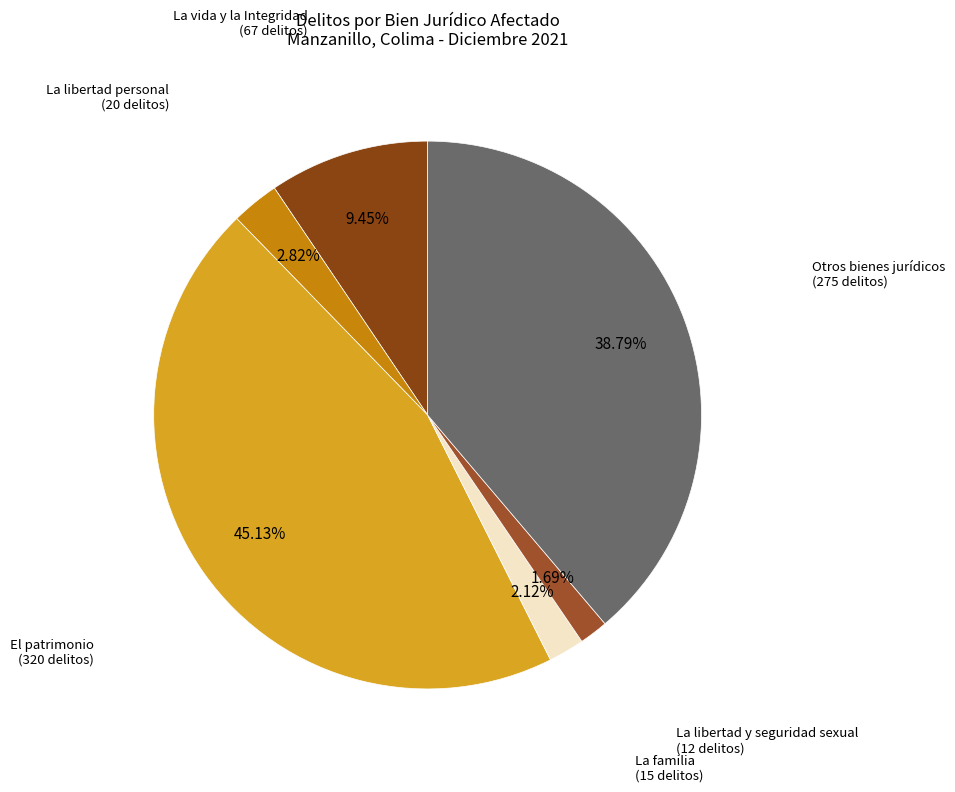

True or false: La familia accounts for 2% of the total.

True